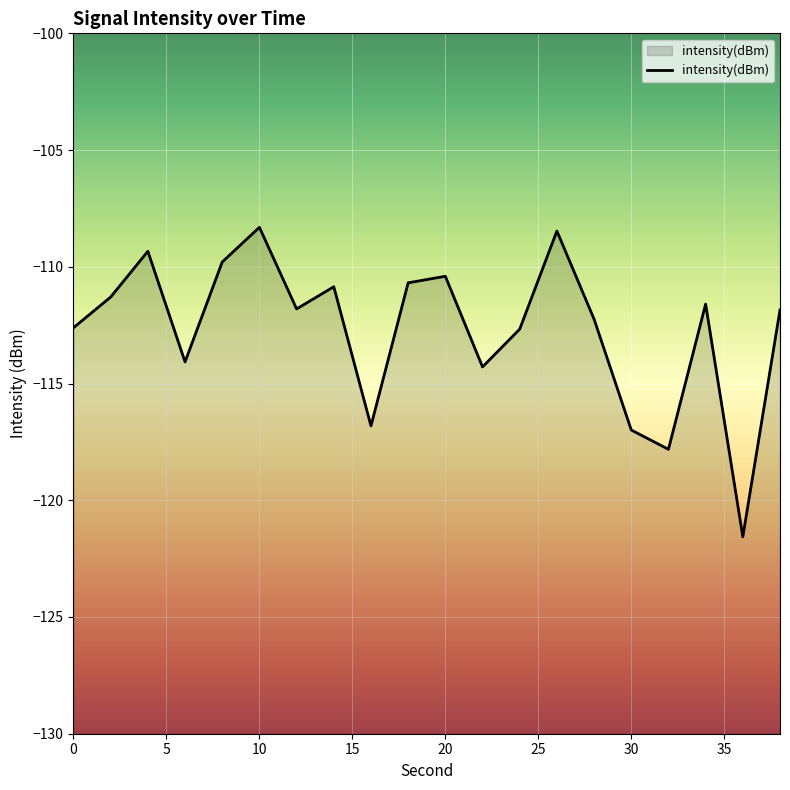

How many data points does each series have?

20